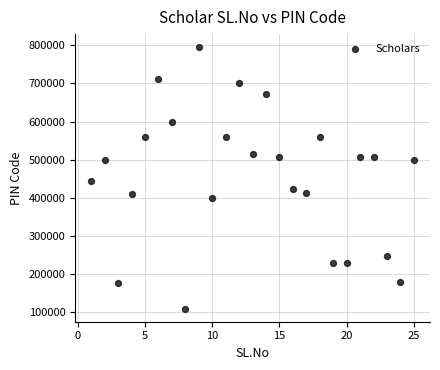

What Y value in the scatter plot is closest to 452535?

444001